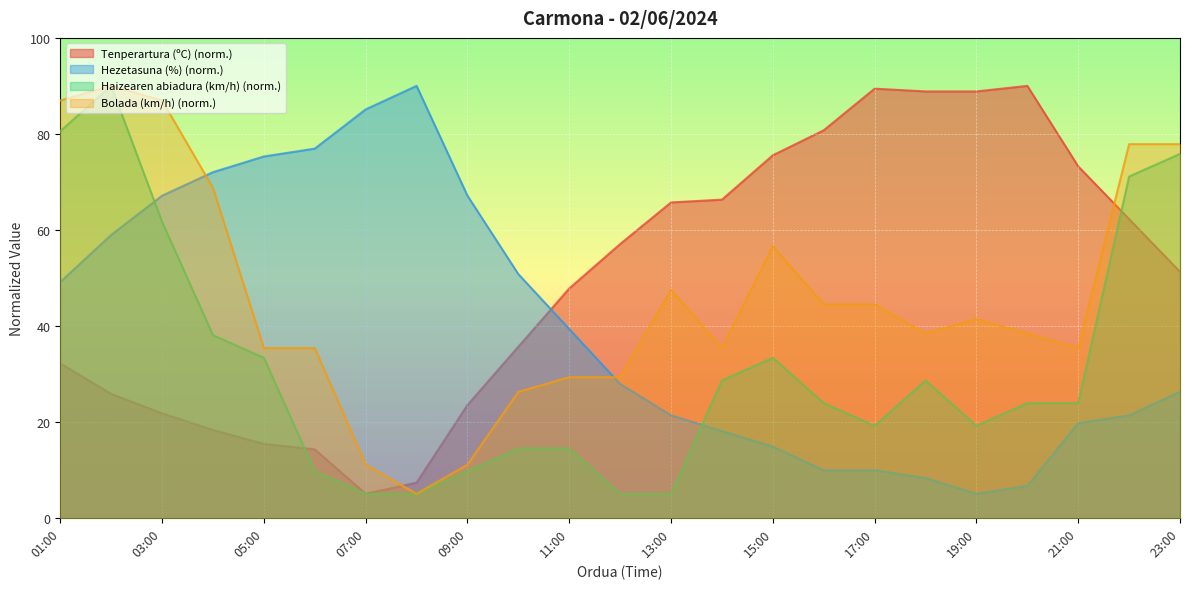

Reading right to left, what are all the values shown in this chart?

Tenperartura (ºC): 23:00=51.3	22:00=62.2	21:00=73.2	20:00=90.0	19:00=88.8	18:00=88.8	17:00=89.4	16:00=80.7	15:00=75.5	14:00=66.3	13:00=65.7	12:00=57.0	11:00=47.8	10:00=35.6	09:00=23.5	08:00=7.3	07:00=5.0	06:00=14.3	05:00=15.4	04:00=18.3	03:00=21.8	02:00=25.8	01:00=32.2
Hezetasuna (%): 23:00=26.2	22:00=21.3	21:00=19.7	20:00=6.6	19:00=5.0	18:00=8.3	17:00=9.9	16:00=9.9	15:00=14.8	14:00=18.1	13:00=21.3	12:00=27.9	11:00=39.3	10:00=50.8	09:00=67.1	08:00=90.0	07:00=85.1	06:00=76.9	05:00=75.3	04:00=72.0	03:00=67.1	02:00=58.9	01:00=49.1
Haizearen abiadura (km/h): 23:00=75.8	22:00=71.1	21:00=23.9	20:00=23.9	19:00=19.2	18:00=28.6	17:00=19.2	16:00=23.9	15:00=33.3	14:00=28.6	13:00=5.0	12:00=5.0	11:00=14.4	10:00=14.4	09:00=9.7	08:00=5.0	07:00=5.0	06:00=9.7	05:00=33.3	04:00=38.1	03:00=61.7	02:00=90.0	01:00=80.6
Bolada (km/h): 23:00=77.9	22:00=77.9	21:00=35.4	20:00=38.4	19:00=41.4	18:00=38.4	17:00=44.5	16:00=44.5	15:00=56.6	14:00=35.4	13:00=47.5	12:00=29.3	11:00=29.3	10:00=26.2	09:00=11.1	08:00=5.0	07:00=11.1	06:00=35.4	05:00=35.4	04:00=68.8	03:00=87.0	02:00=90.0	01:00=87.0